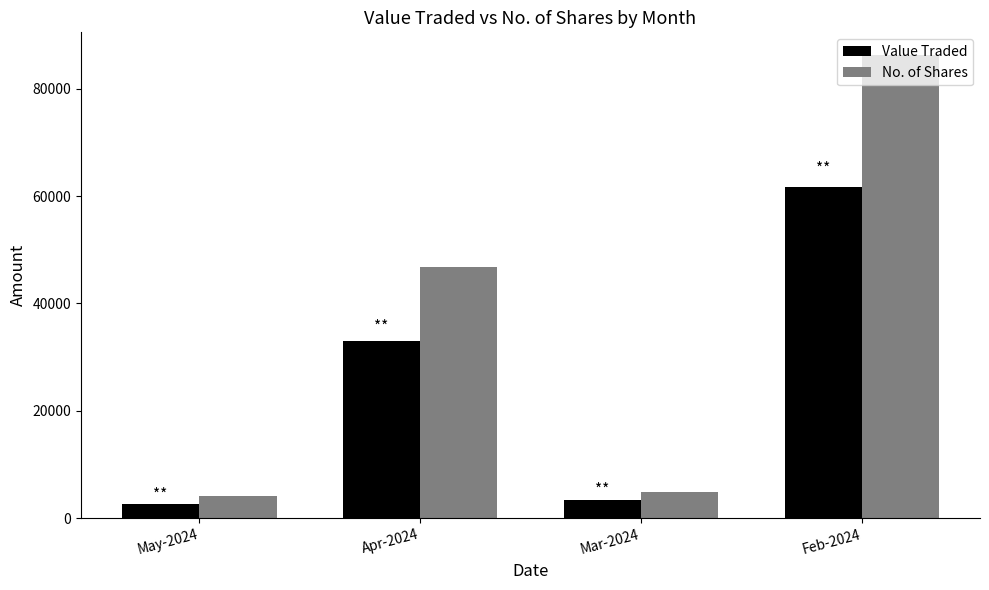

How many values in the Value Traded series are below 33060?

2